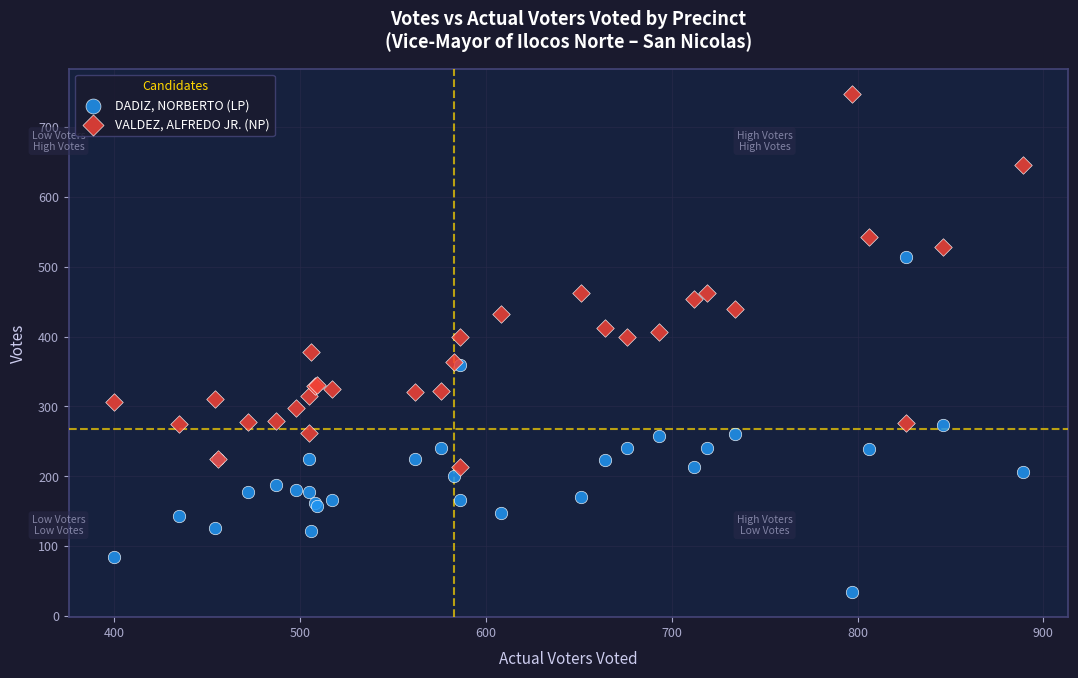

Which series contains the lowest Y value?

DADIZ, NORBERTO (LP)